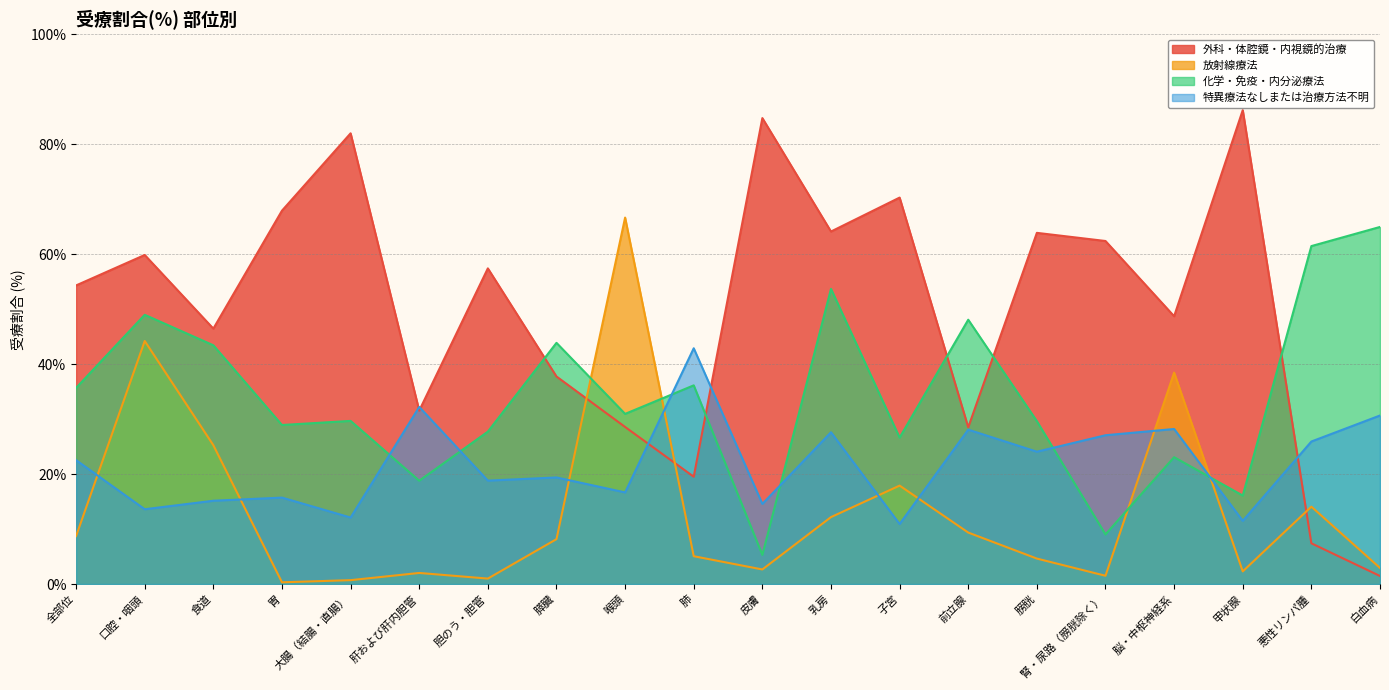

What position from the right is 膀胱?

6